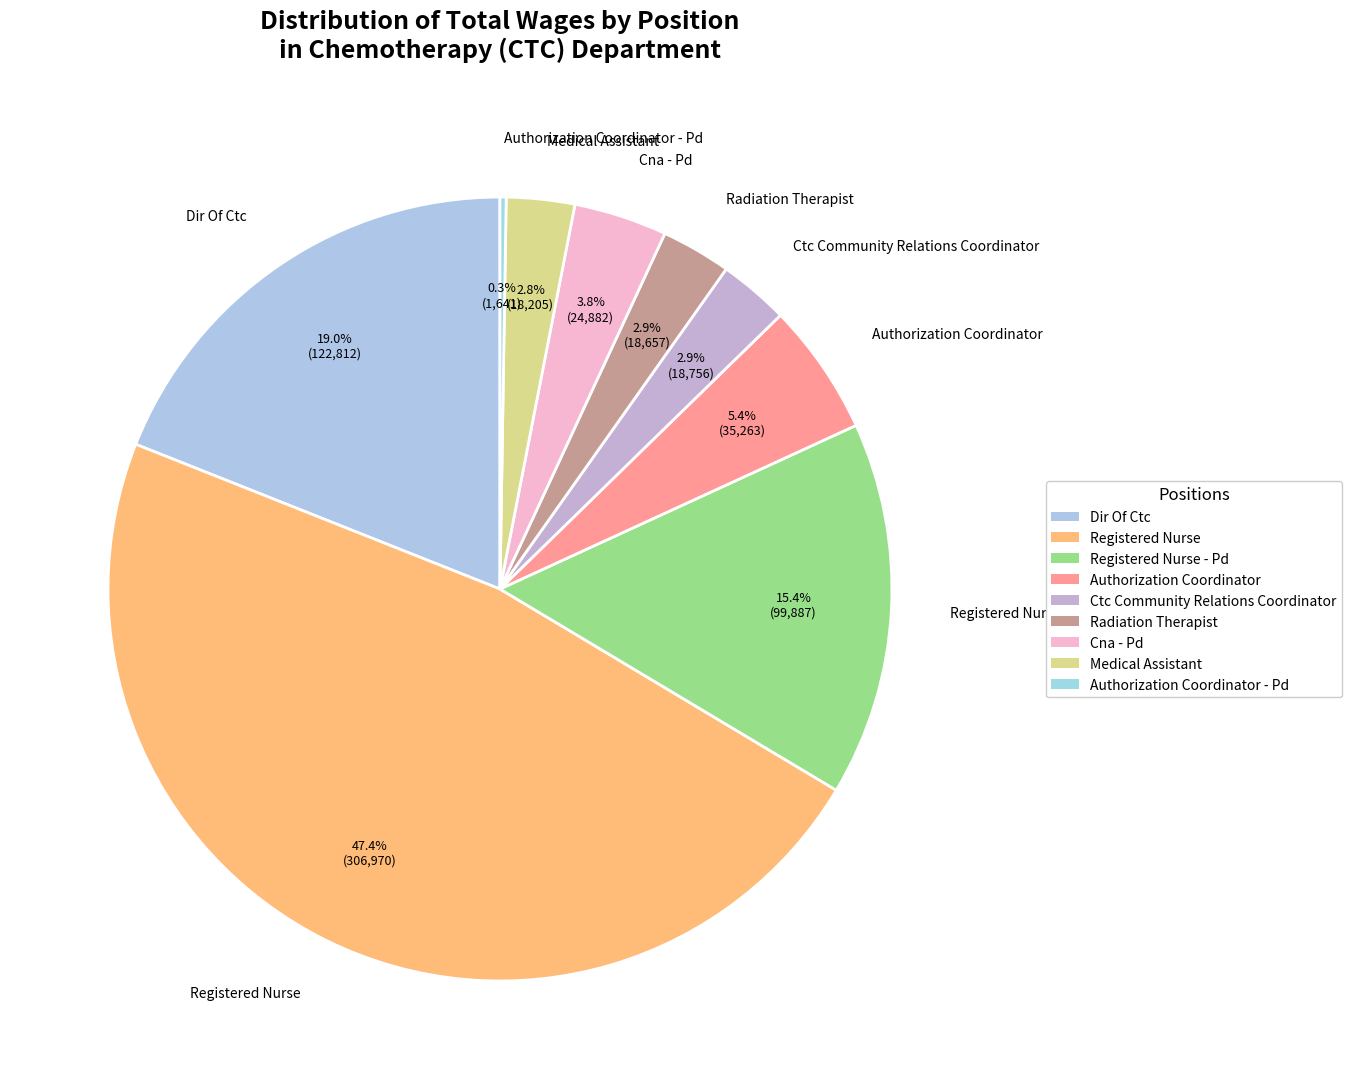

Count the number of slices in the pie.

9